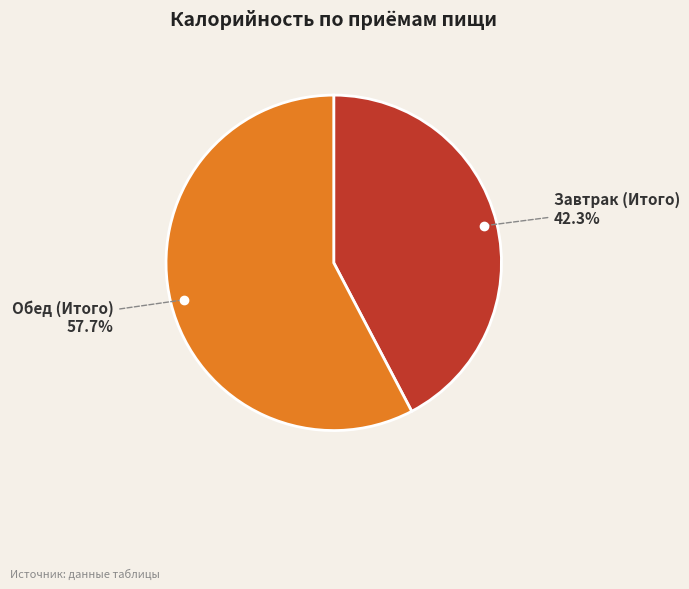

Does any single category account for the majority?

Yes